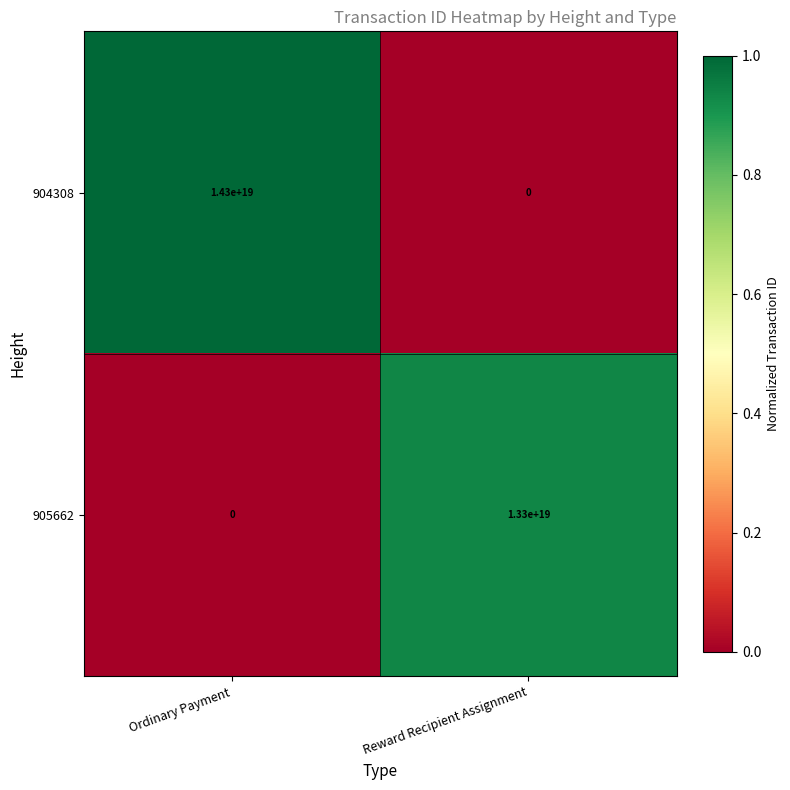

Rank the series at Ordinary Payment from lowest to highest value.

905662, 904308